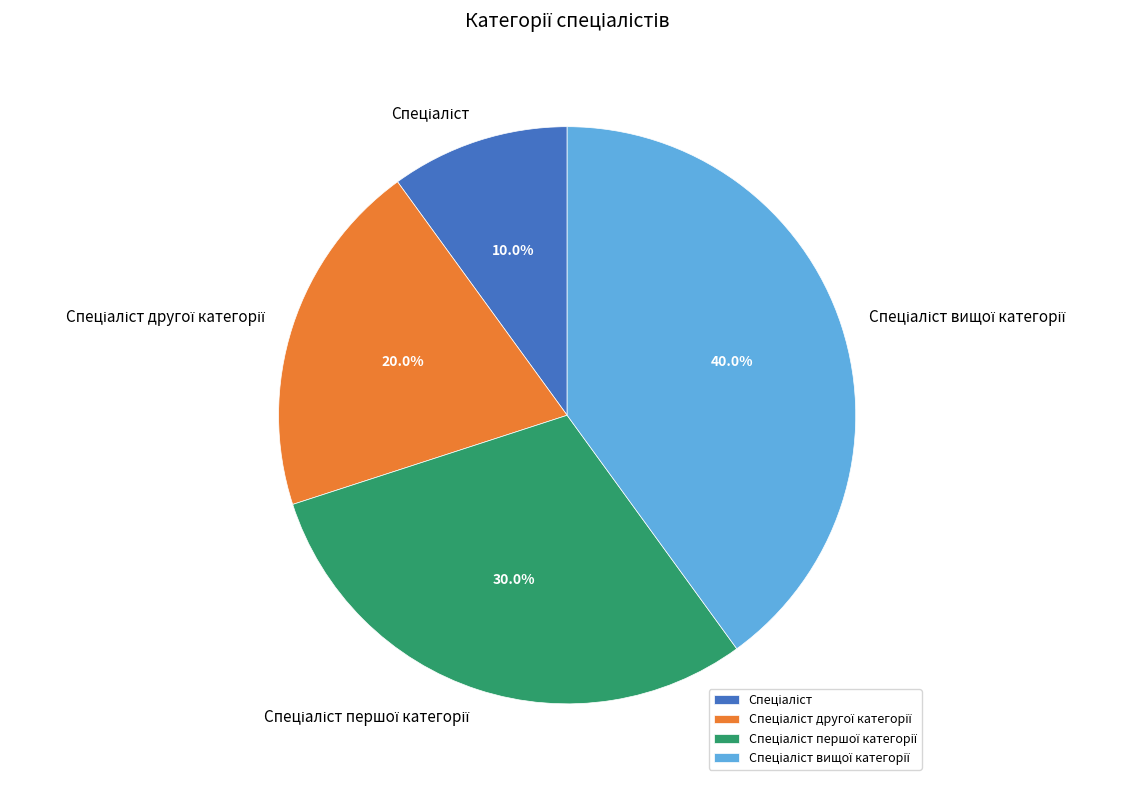

How many segments does this pie chart have?

4